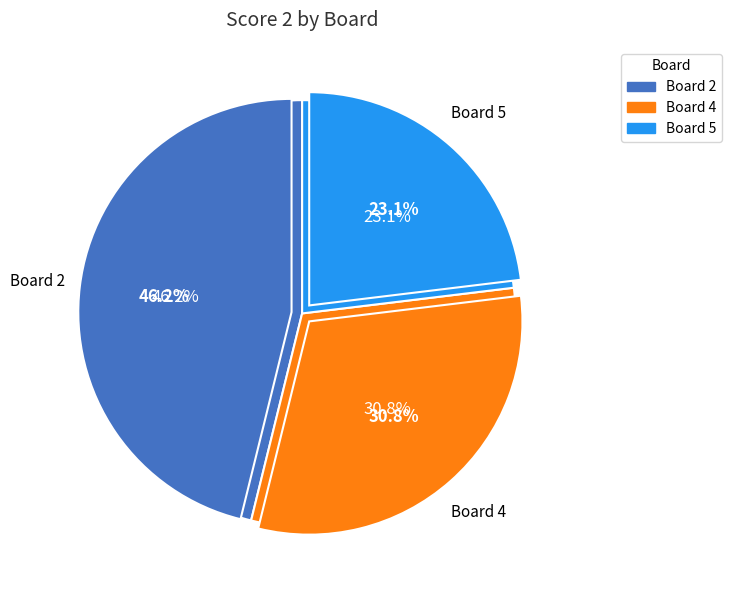

What is the ratio of the value at Board 2 to the value at Board 4?

1.5